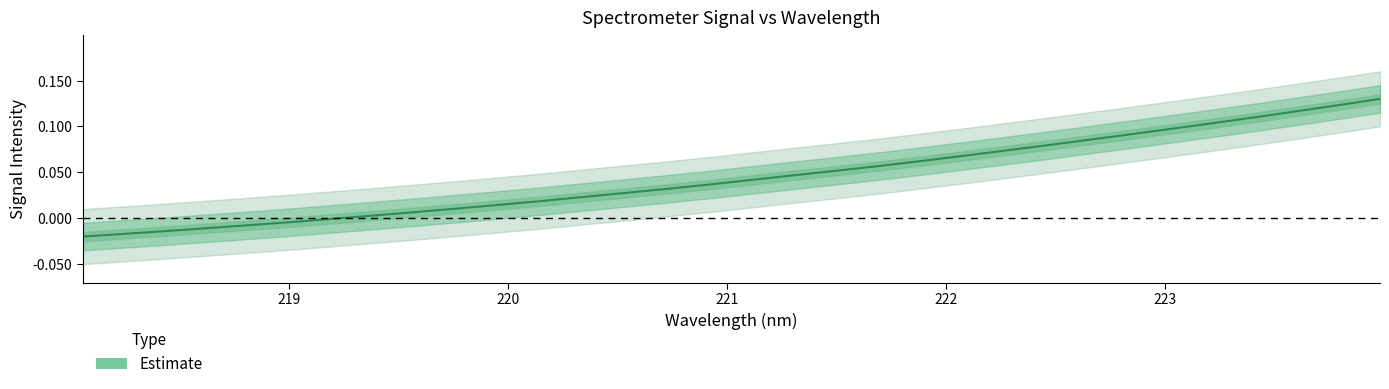

What is the sum of all values?

1.4